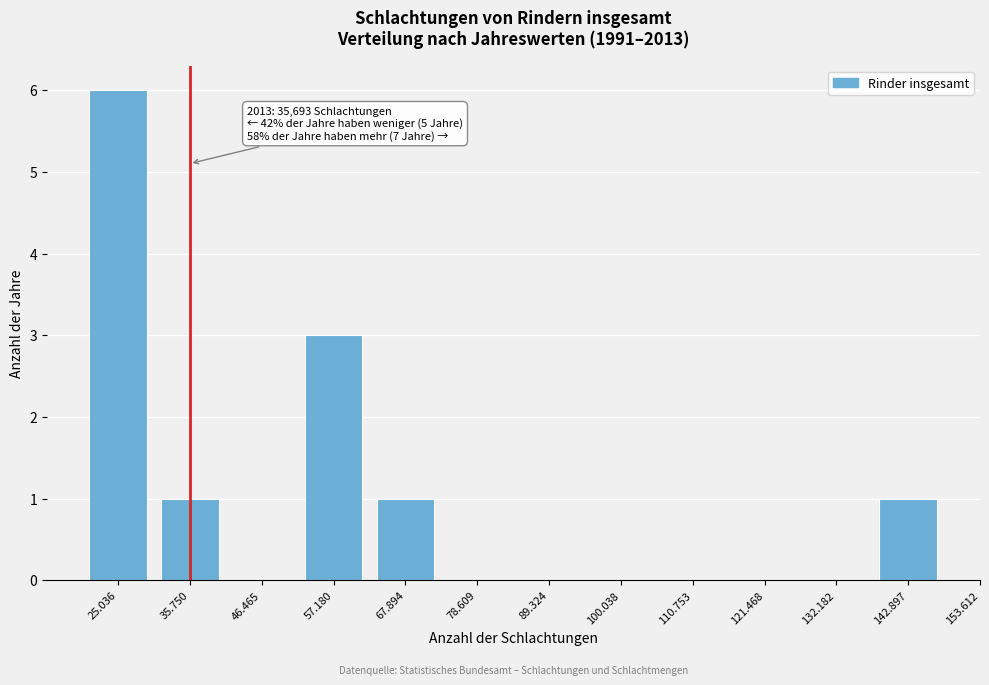

Reading left to right, list all the values displayed in this chart.

25.036=6	35.750=1	46.465=0	57.180=3	67.894=1	78.609=0	89.324=0	100.038=0	110.753=0	121.468=0	132.182=0	142.897=1